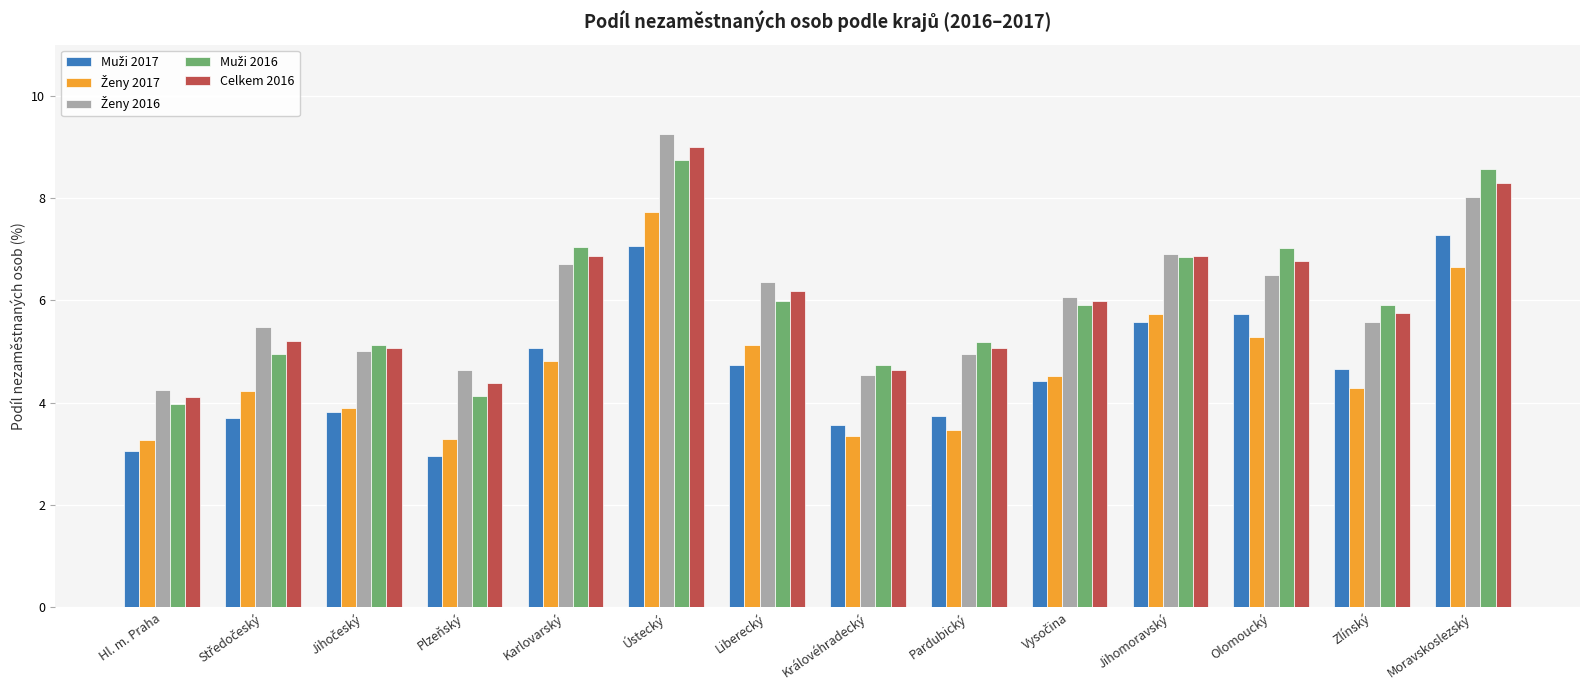

Which category has the highest value across all series?

Ústecký